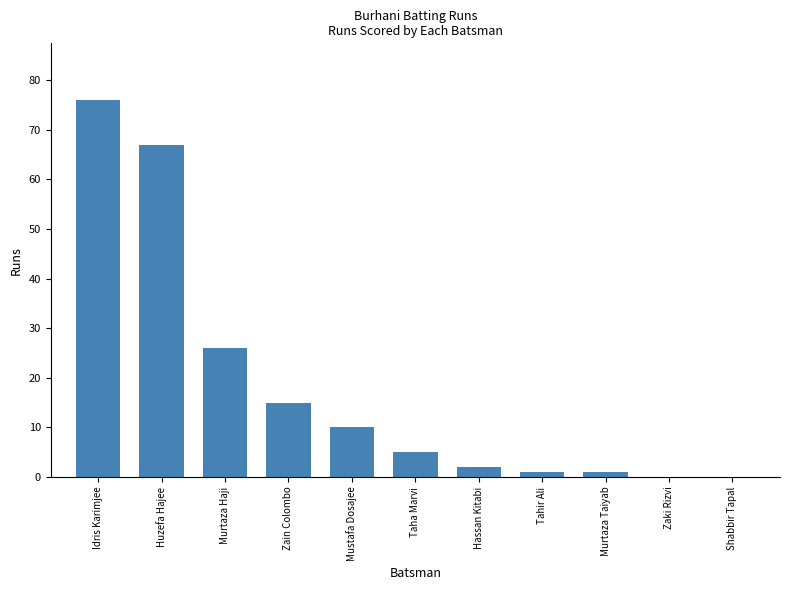

How many categories are shown in the chart?

11